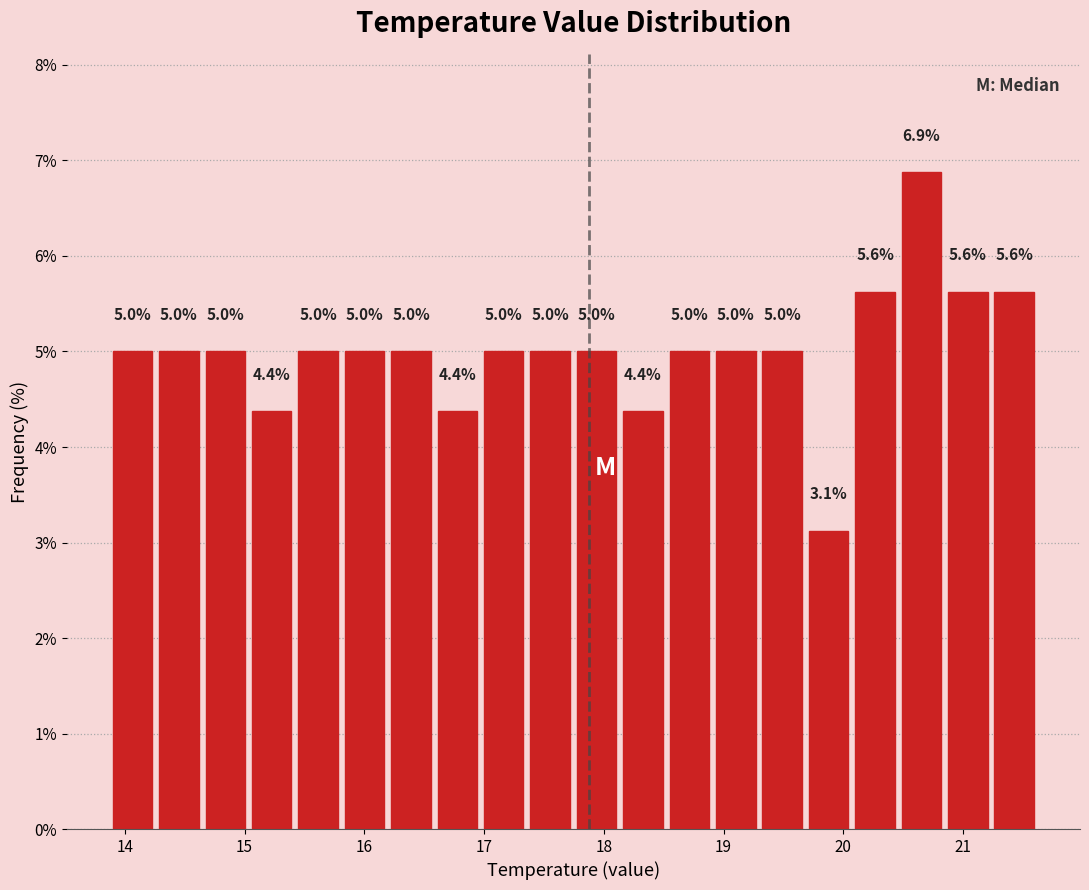

Around what value on the x-axis is the tallest bar? Give the approximate position of its centre, as read against the axis.

20.7